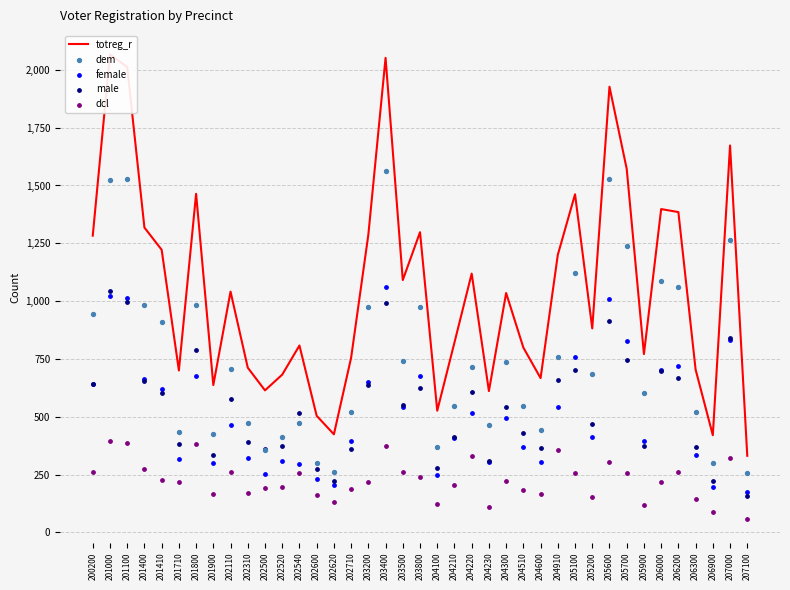

What is the total value across all series at 204100?

1541